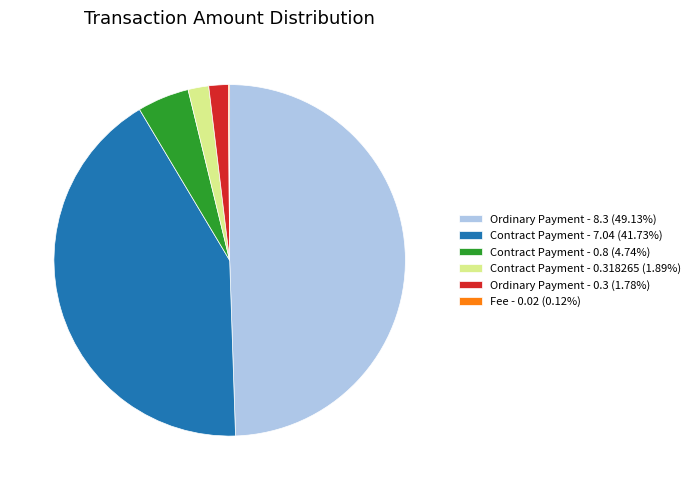

Is the sum of Contract Payment - 0.318265 (1.89%) and Ordinary Payment - 0.3 (1.78%) greater than half?

No